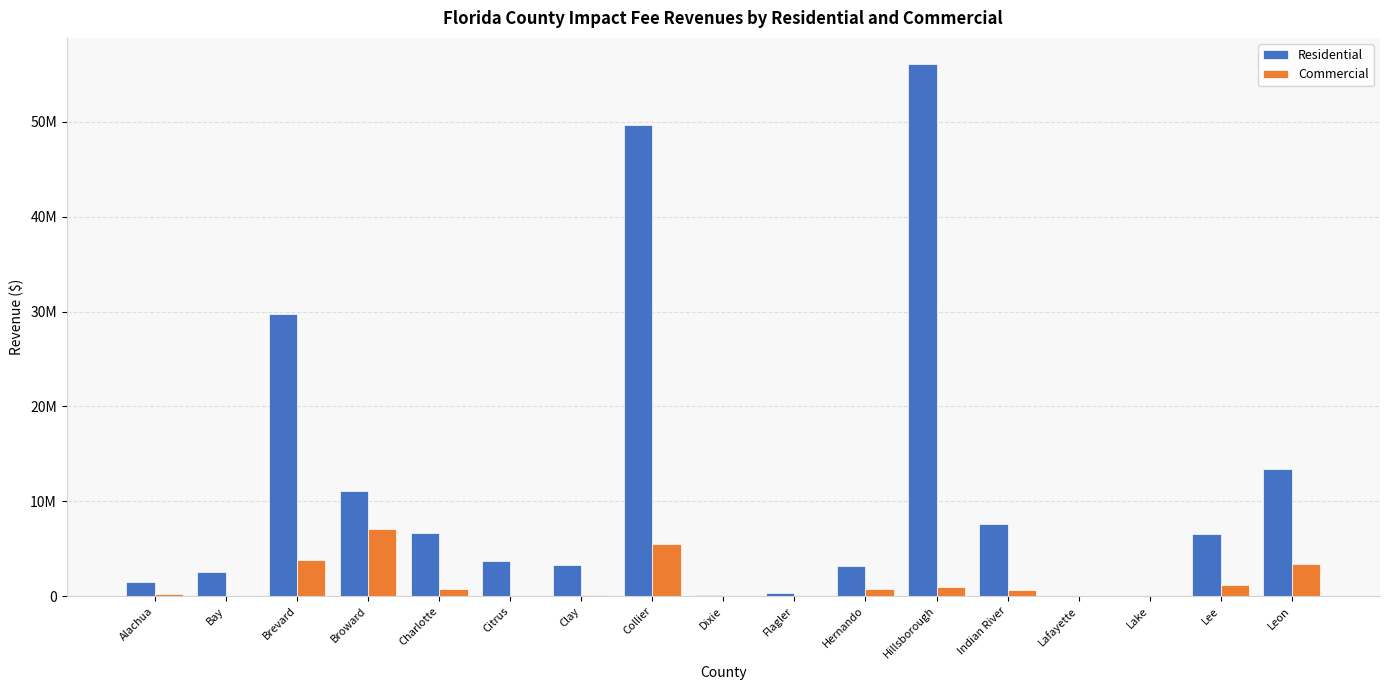

What is the label of the 10th bar from the left?

Flagler